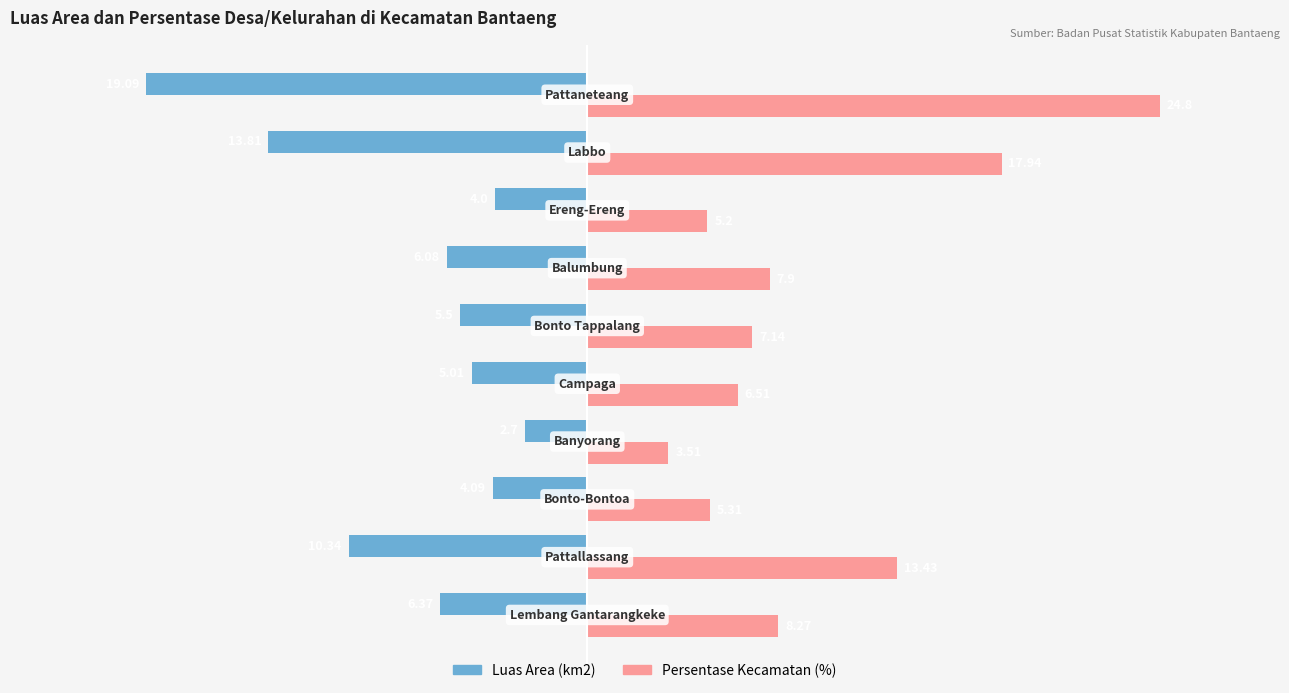

What are all the series names shown in the legend?

Luas Area (km2), Persentase Kecamatan (%)